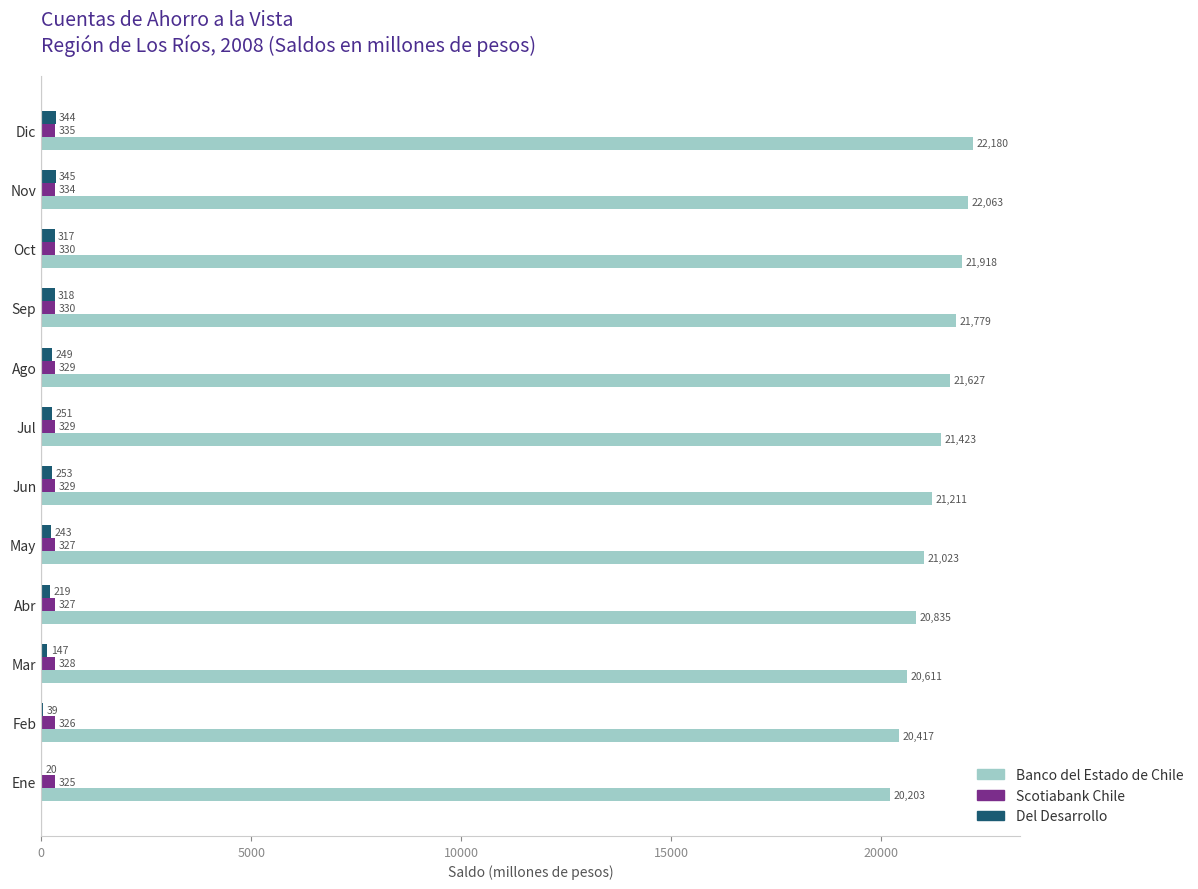

Where is Del Desarrollo nearest to the value 182?

Mar